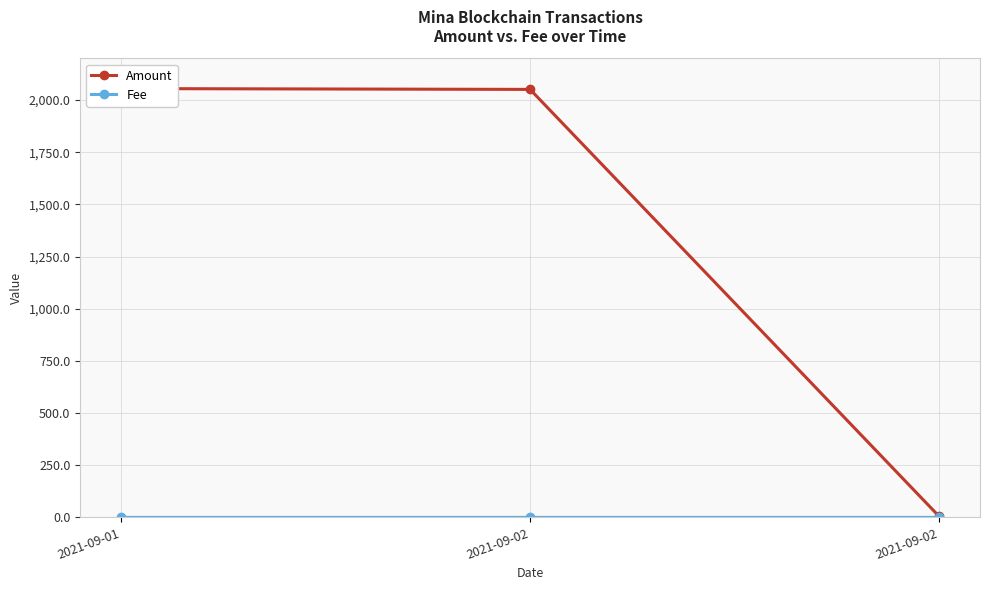

Is this an area chart (filled region under the line)?

No